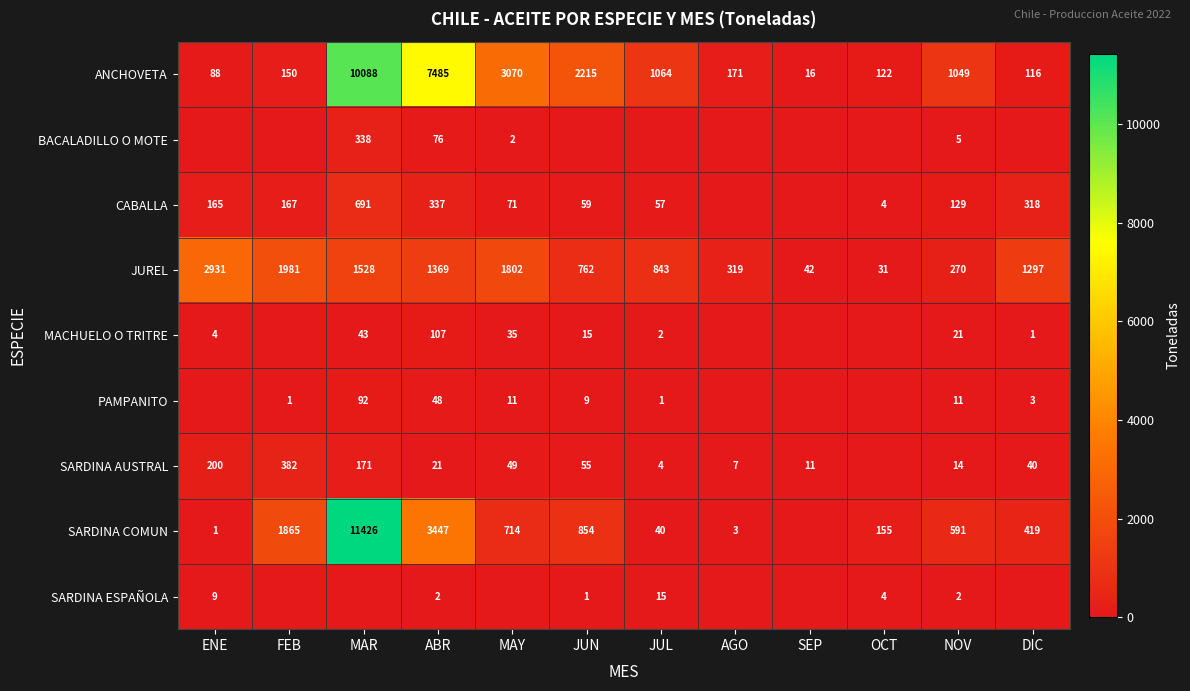

What is the greatest value displayed?

11426